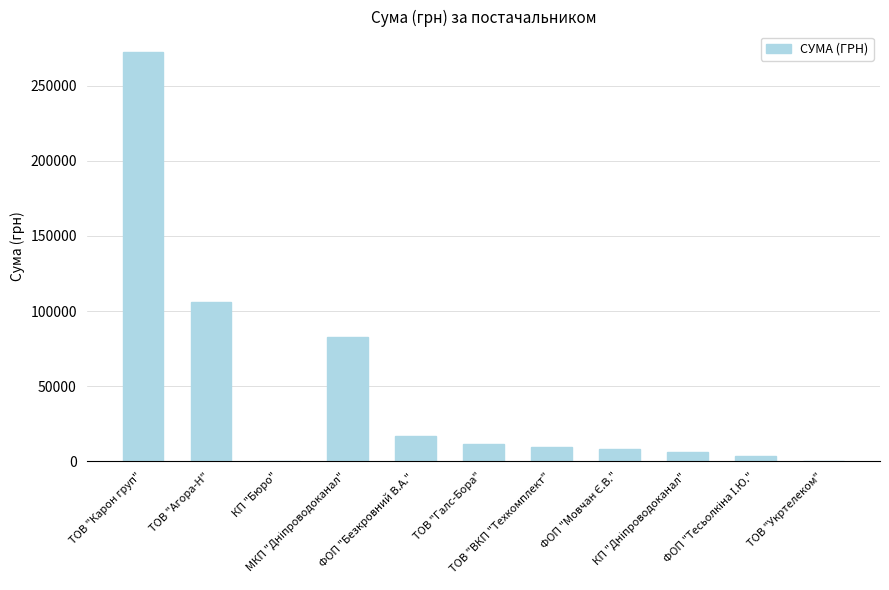

What is the maximum value shown in the chart?

272422.2